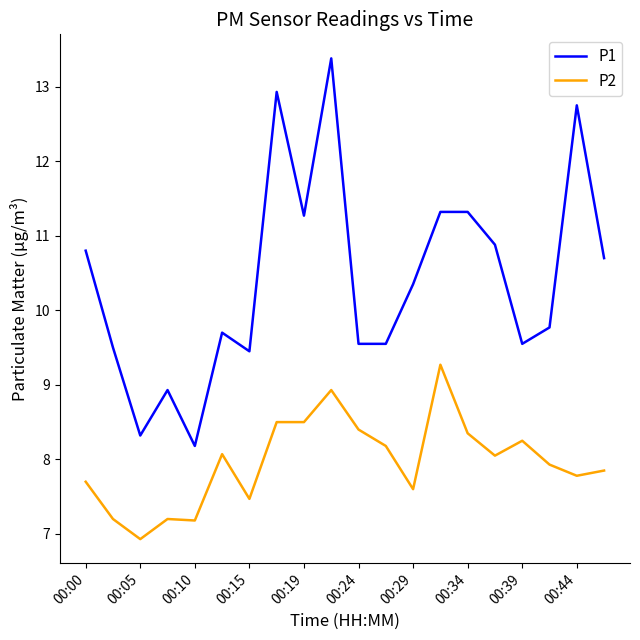

Rank the series by their average value, from highest to lowest.

P1, P2